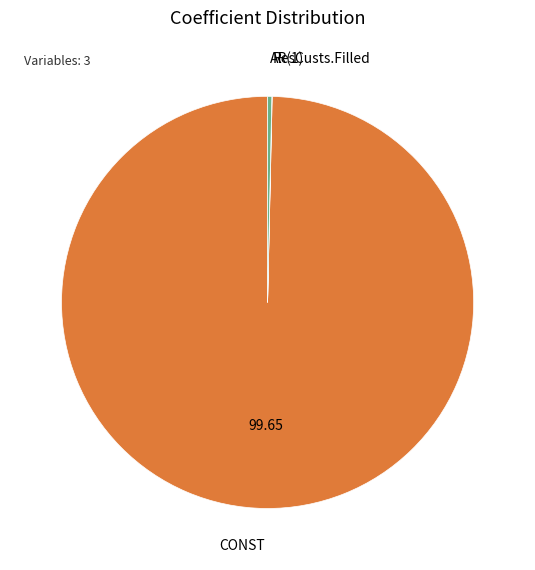

Is there any slice that represents more than half of the pie?

Yes